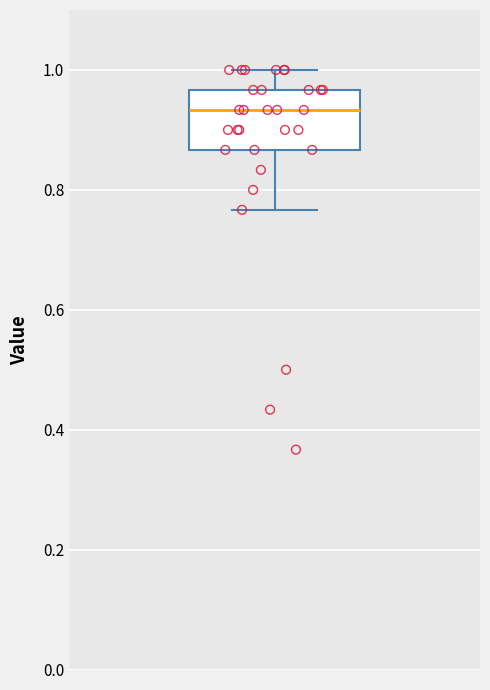

Where does the upper whisker of the box end on the y-axis? The values are not printed on the chart, so give them approximately, as read against the axis.

1.00